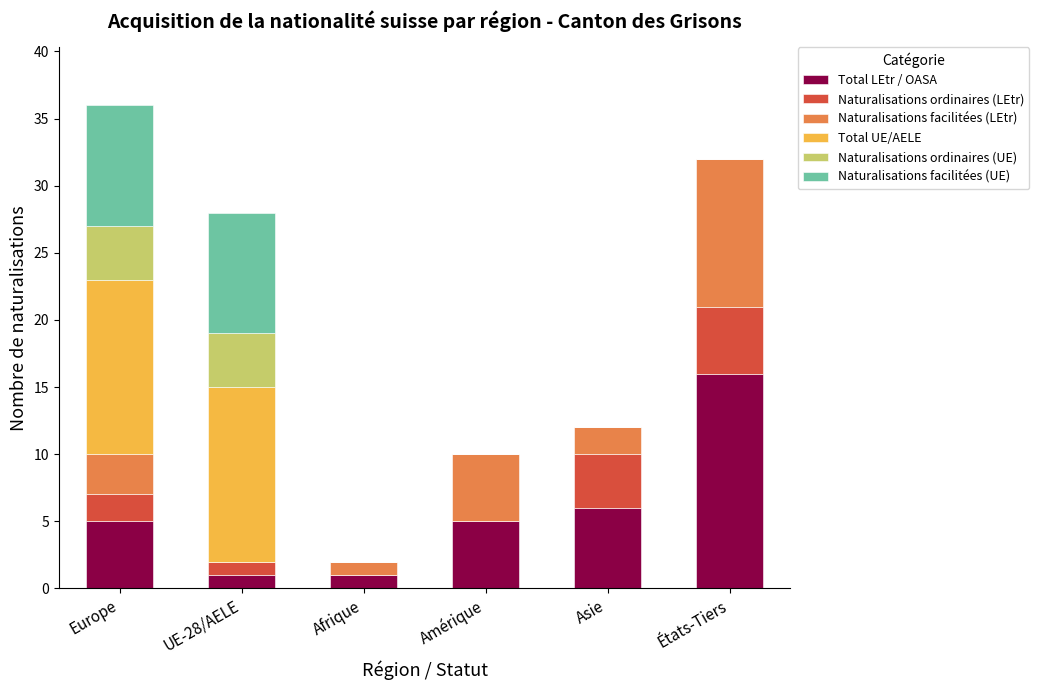

What is the total value across all series at Asie?

12